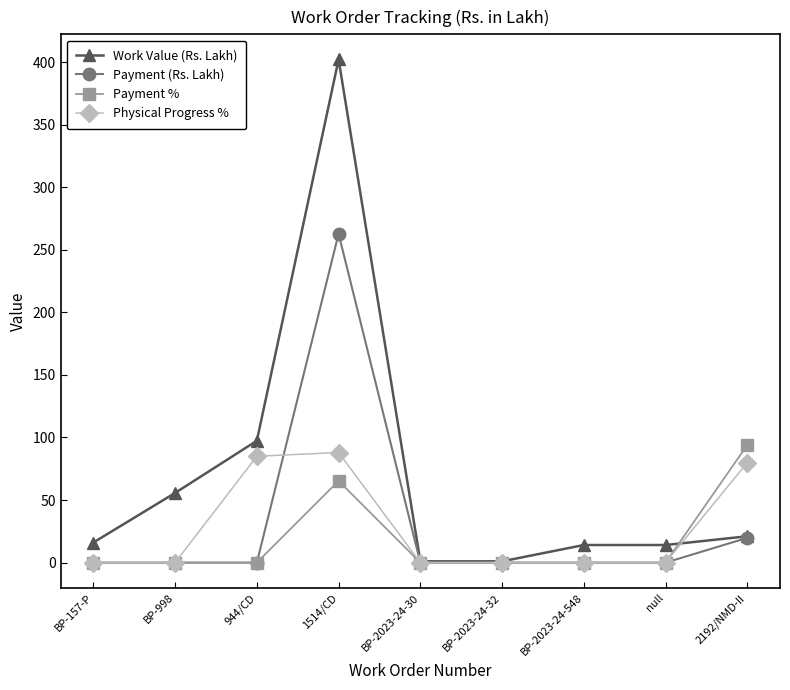

At which category is the sum across all series the highest?

1514/CD